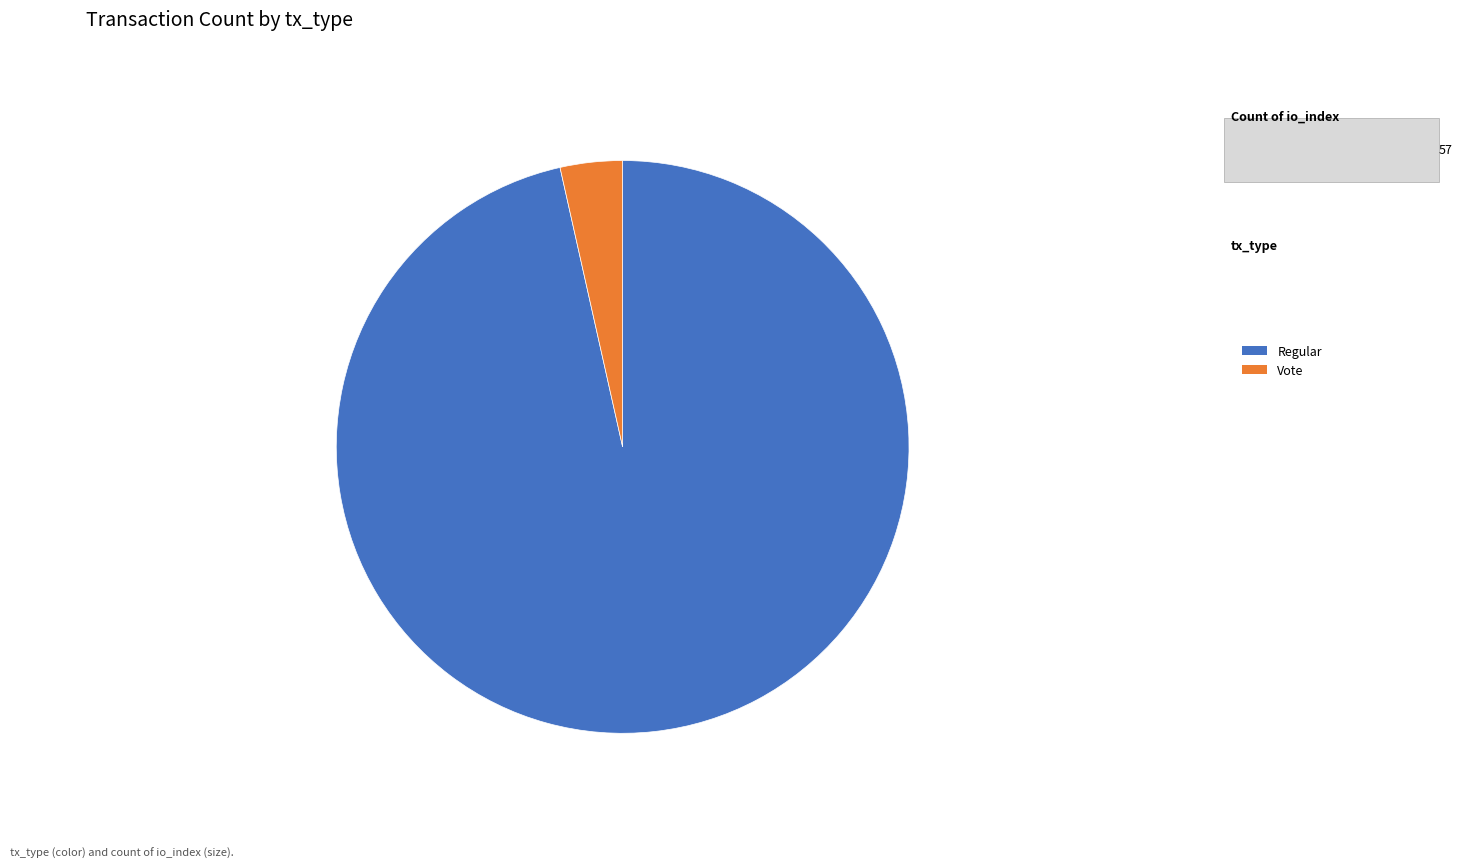

Approximately how many times larger is the value at Regular compared to Vote?

27.5